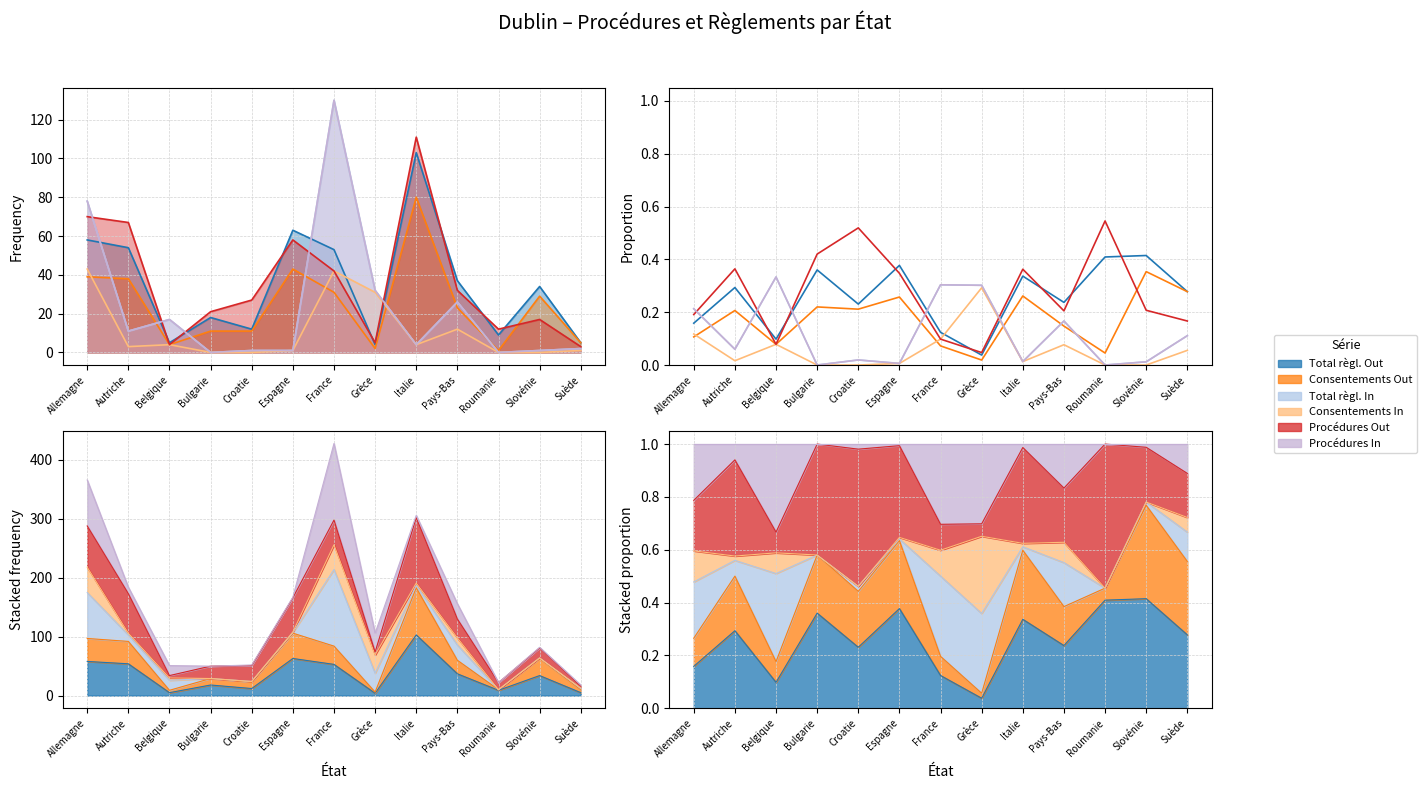

What is the average value of the Consentements In series?

0.1